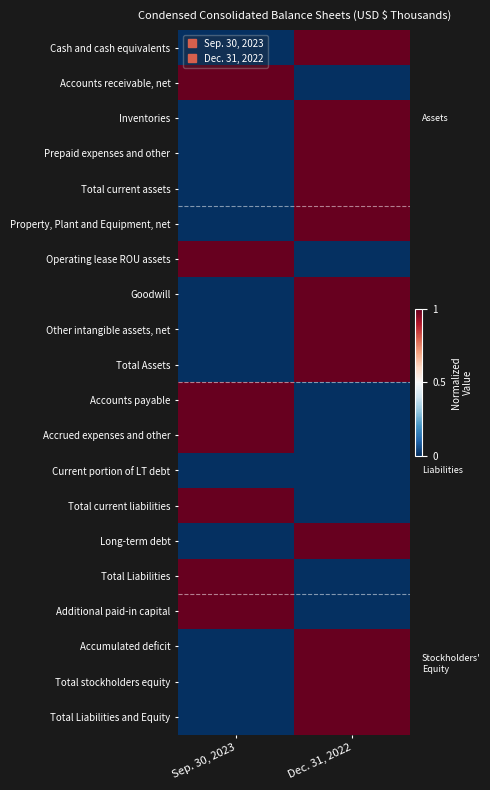

Reading left to right, what are all the values shown in this chart?

Cash and cash equivalents: Sep. 30, 2023=0	Dec. 31, 2022=1
Accounts receivable, net: Sep. 30, 2023=1	Dec. 31, 2022=0
Inventories: Sep. 30, 2023=0	Dec. 31, 2022=1
Prepaid expenses and other: Sep. 30, 2023=0	Dec. 31, 2022=1
Total current assets: Sep. 30, 2023=0	Dec. 31, 2022=1
Property, Plant and Equipment, net: Sep. 30, 2023=0	Dec. 31, 2022=1
Operating lease ROU assets: Sep. 30, 2023=1	Dec. 31, 2022=0
Goodwill: Sep. 30, 2023=0	Dec. 31, 2022=1
Other intangible assets, net: Sep. 30, 2023=0	Dec. 31, 2022=1
Total Assets: Sep. 30, 2023=0	Dec. 31, 2022=1
Accounts payable: Sep. 30, 2023=1	Dec. 31, 2022=0
Accrued expenses and other: Sep. 30, 2023=1	Dec. 31, 2022=0
Current portion of LT debt: Sep. 30, 2023=0	Dec. 31, 2022=0
Total current liabilities: Sep. 30, 2023=1	Dec. 31, 2022=0
Long-term debt: Sep. 30, 2023=0	Dec. 31, 2022=1
Total Liabilities: Sep. 30, 2023=1	Dec. 31, 2022=0
Additional paid-in capital: Sep. 30, 2023=1	Dec. 31, 2022=0
Accumulated deficit: Sep. 30, 2023=0	Dec. 31, 2022=1
Total stockholders equity: Sep. 30, 2023=0	Dec. 31, 2022=1
Total Liabilities and Equity: Sep. 30, 2023=0	Dec. 31, 2022=1